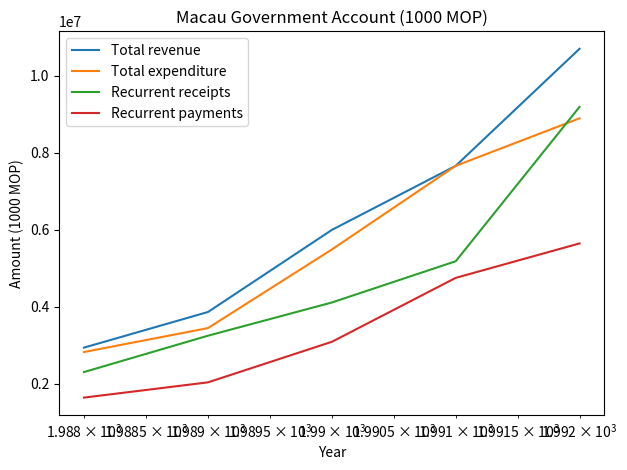

Which series has the widest spread of values?

Total revenue